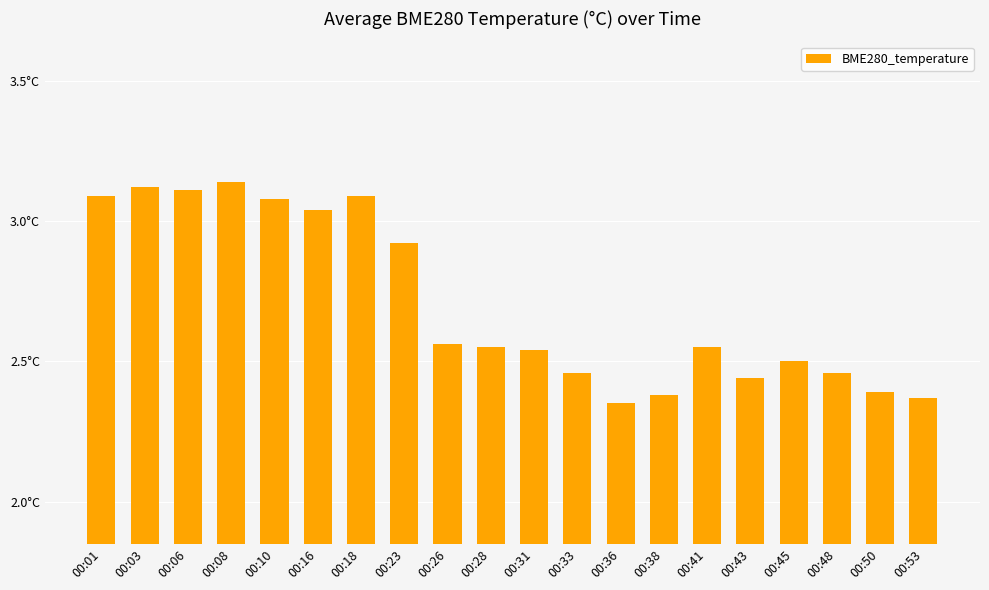

Does the chart contain any negative values?

No